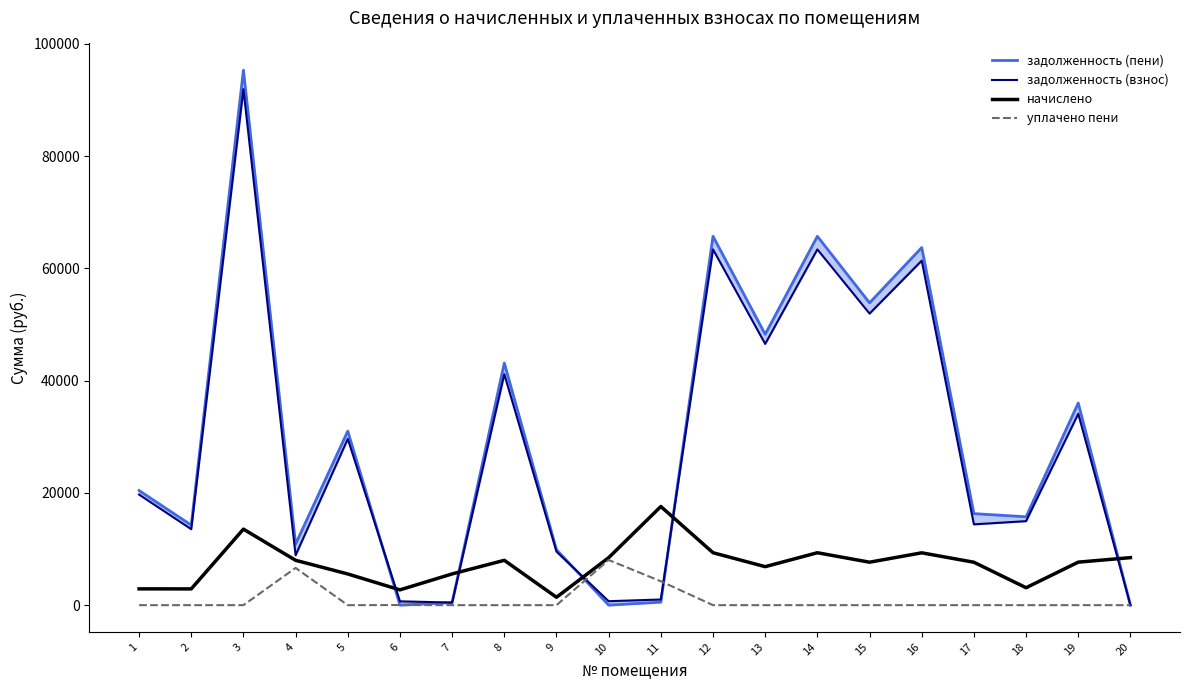

Reading left to right, transcribe all the data shown in this chart.

задолженность (пени): 1=20418.2	2=14253.3	3=95285.5	4=10880.2	5=30998.1	6=0.8	7=461.7	8=43127.5	9=9879.8	10=0.0	11=533.6	12=65701.0	13=48246.5	14=65701.0	15=53845.2	16=63691.3	17=16302.7	18=15737.6	19=36001.5	20=0.0
задолженность (взнос): 1=19692.8	2=13529.8	3=91900.3	4=8883.4	5=29609.7	6=680.5	7=461.9	8=41130.7	9=9528.8	10=704.6	11=1009.3	12=63366.8	13=46532.4	14=63366.8	15=51932.2	16=61361.0	17=14391.7	18=14961.5	19=34086.6	20=0.0
начислено: 1=2901.6	2=2893.8	3=13540.8	4=7987.2	5=5553.6	6=2722.2	7=5561.4	8=7987.2	9=1404.0	10=8455.2	11=17571.3	12=9336.6	13=6856.2	14=9336.6	15=7651.8	16=9321.0	17=7644.0	18=3104.4	19=7659.6	20=8463.0
уплачено пени: 1=0.0	2=0.0	3=0.0	4=6633.1	5=0.0	6=20.8	7=0.0	8=0.0	9=0.0	10=8045.7	11=4249.1	12=0.0	13=0.0	14=0.0	15=0.0	16=0.0	17=0.0	18=0.0	19=0.0	20=0.0